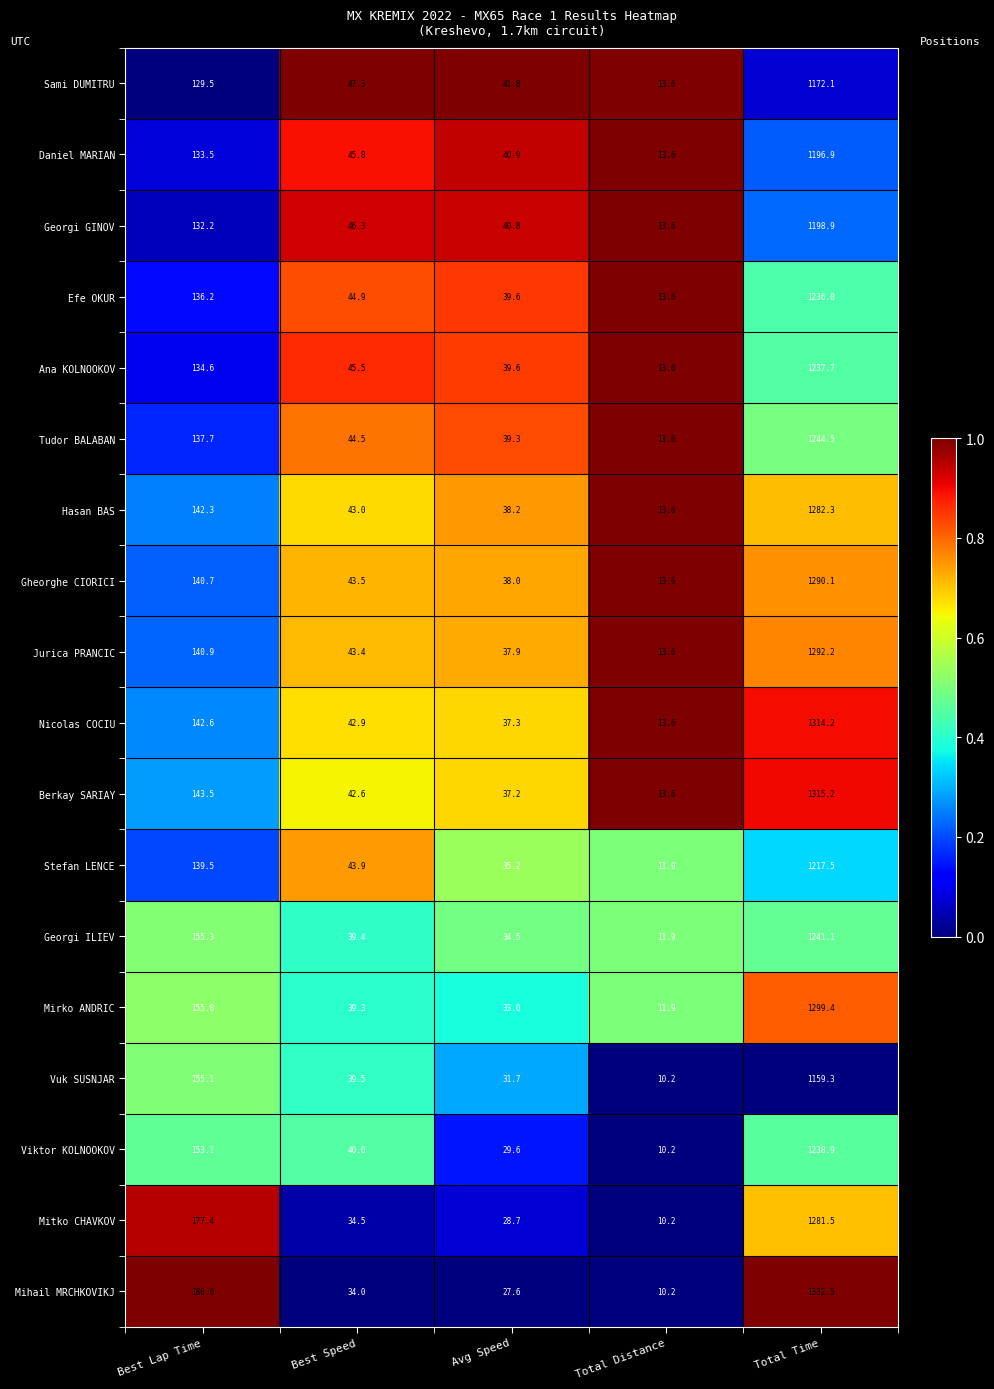

What is the spread (max minus min) of values at Total Time?

173.2